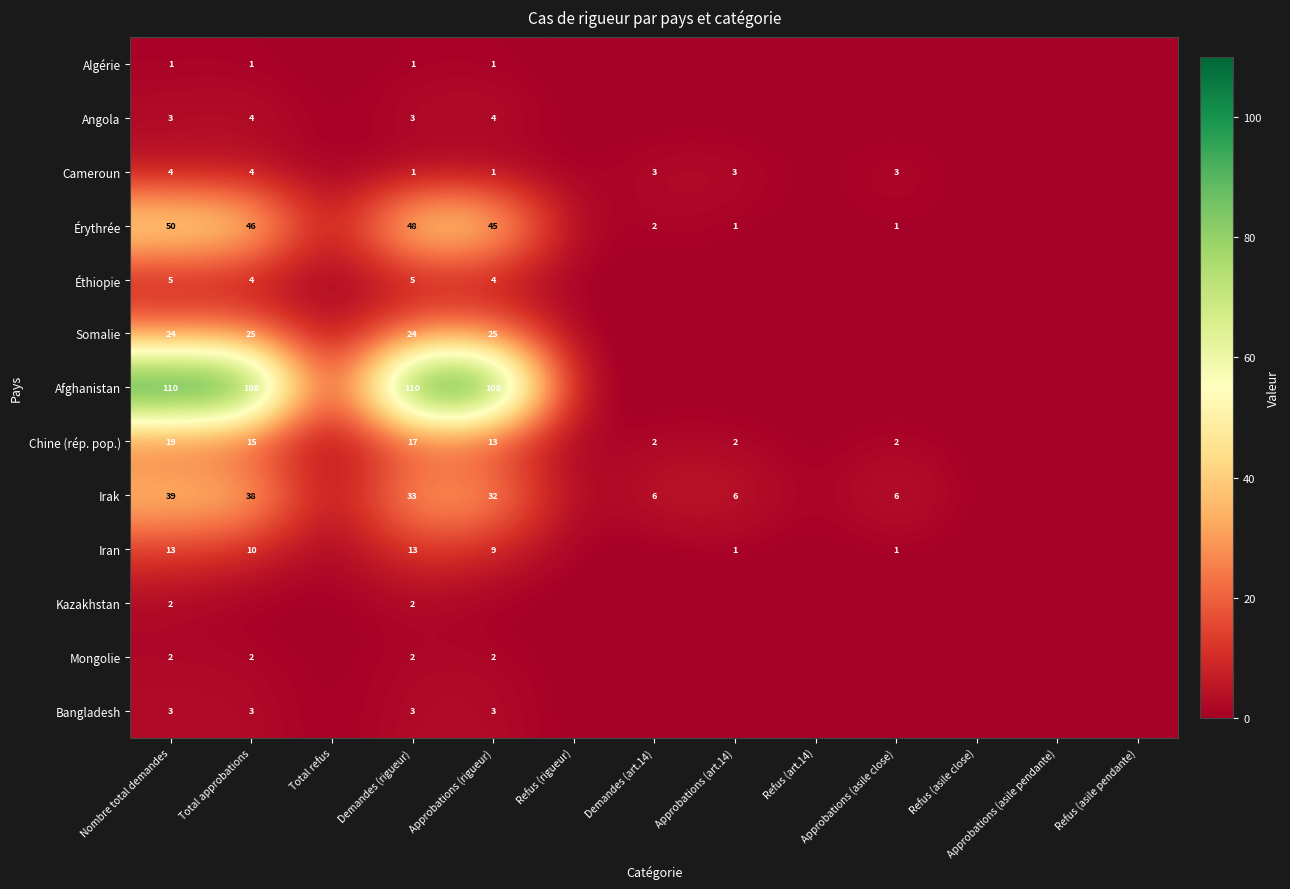

True or false: Afghanistan has a value of 160 at Total approbations.

False